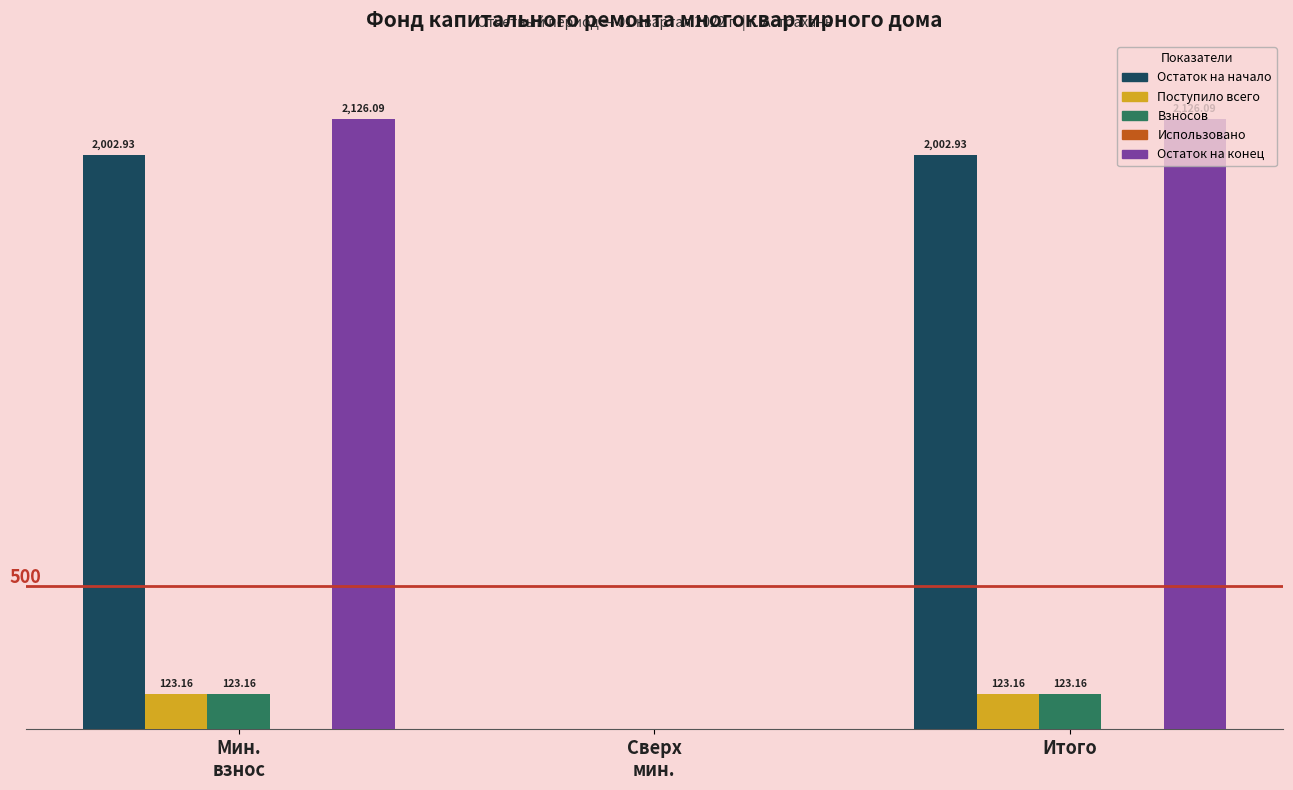

Which series has the largest total across all categories?

Остаток на конец